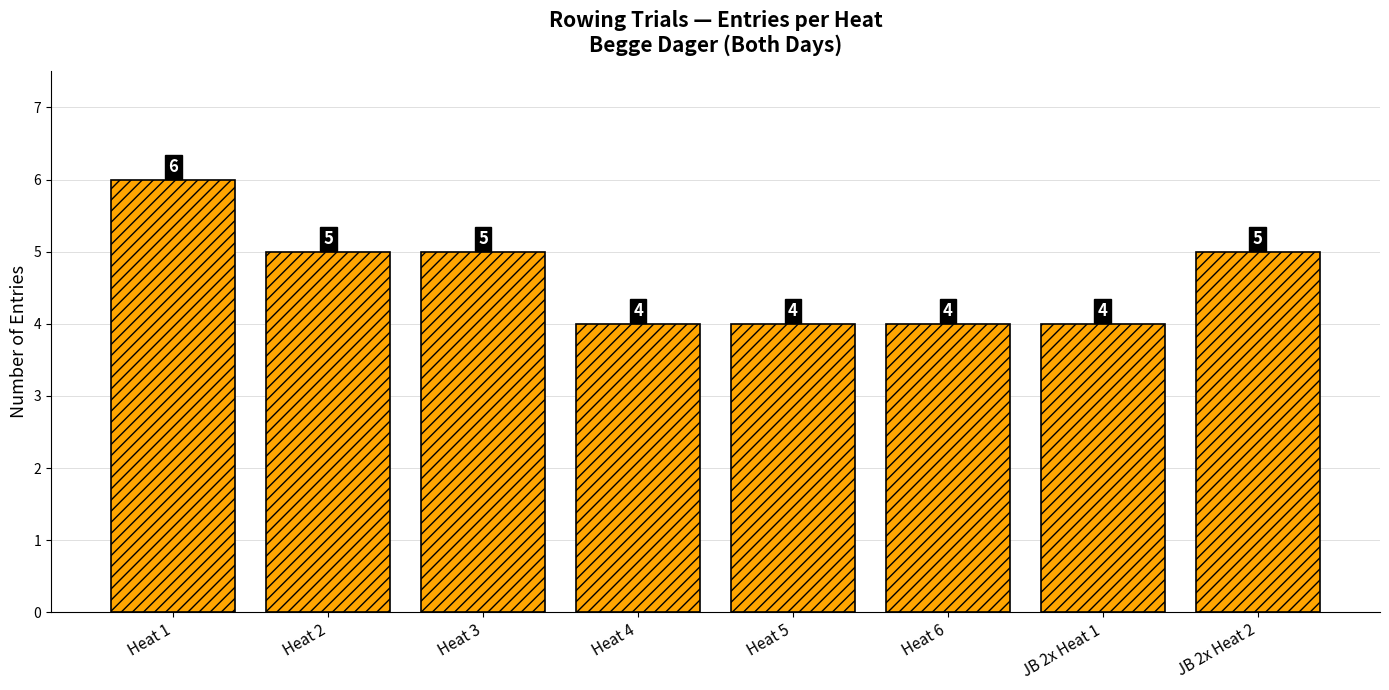

Which has a higher value, Heat 2 or Heat 1?

Heat 1